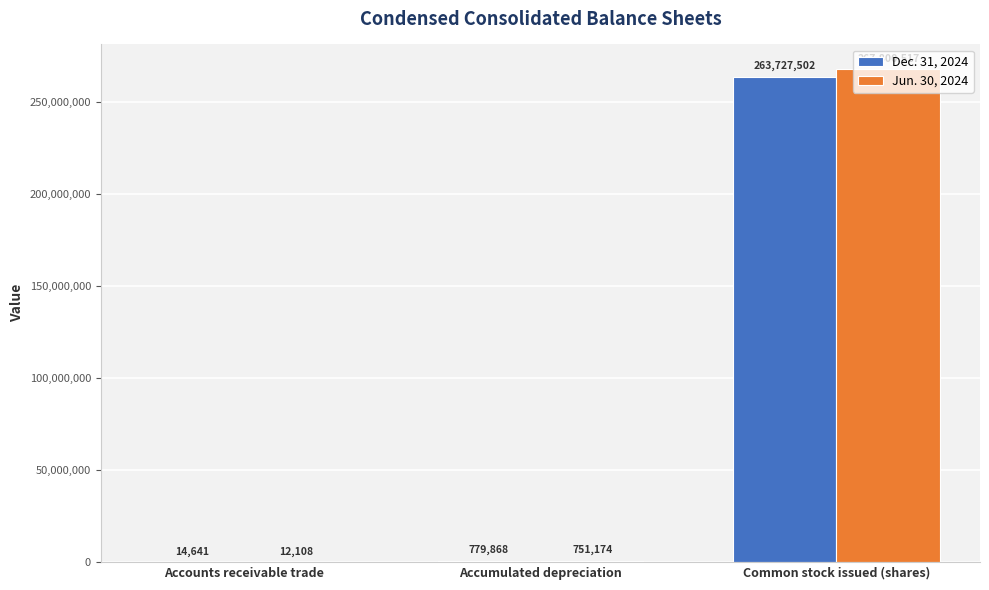

What is the total value across all series at Common stock issued (shares)?

531528019